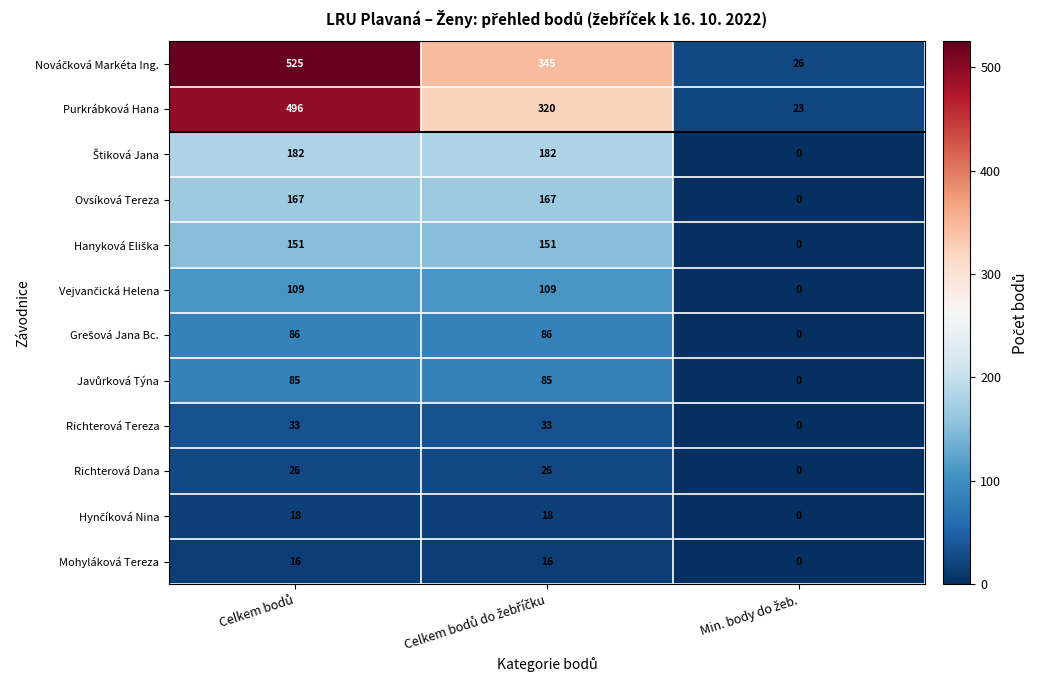

What is the difference between the maximum and minimum values in the Richterová Tereza series?

33